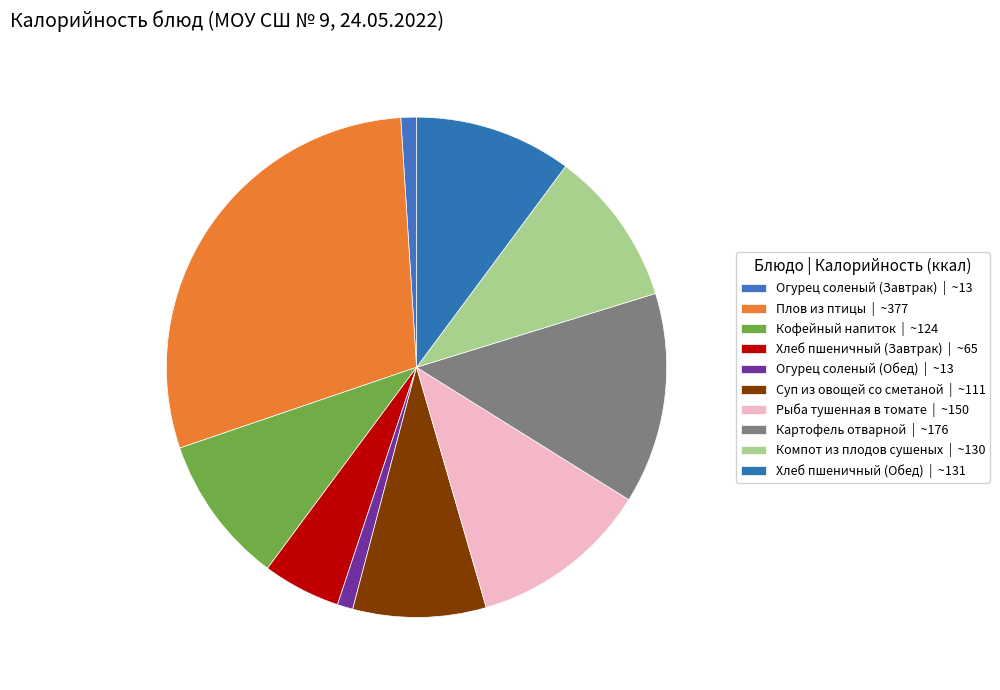

To the nearest percent, what is the combined percentage of Хлеб пшеничный (Обед) and Огурец соленый (Завтрак)?

11%